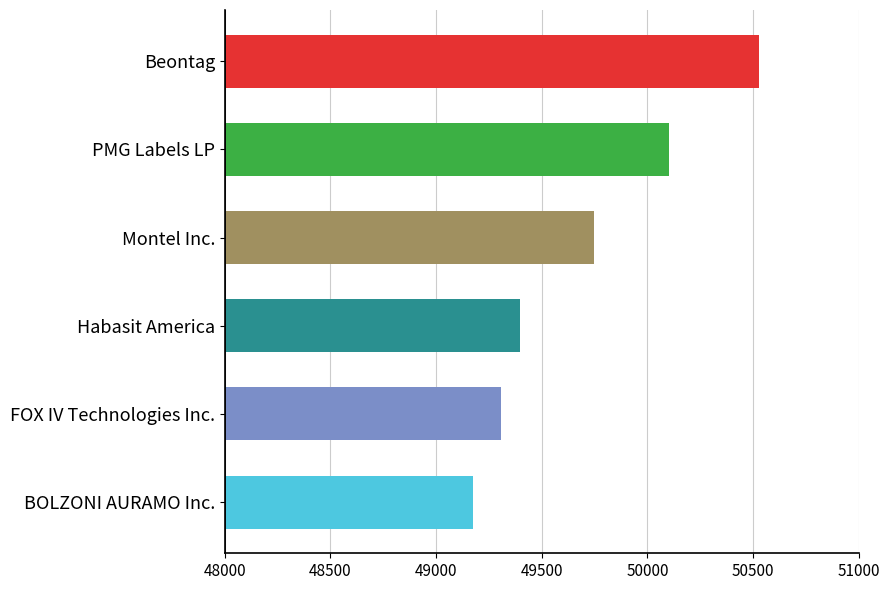

Which label corresponds to the smallest value in the chart?

BOLZONI AURAMO Inc.